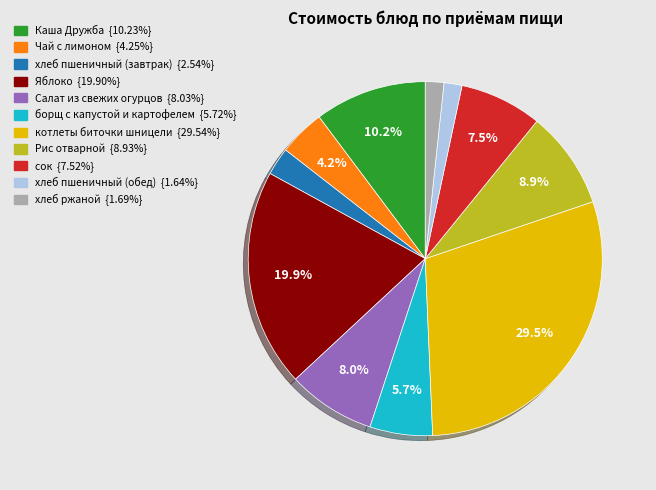

How many segments does this pie chart have?

11